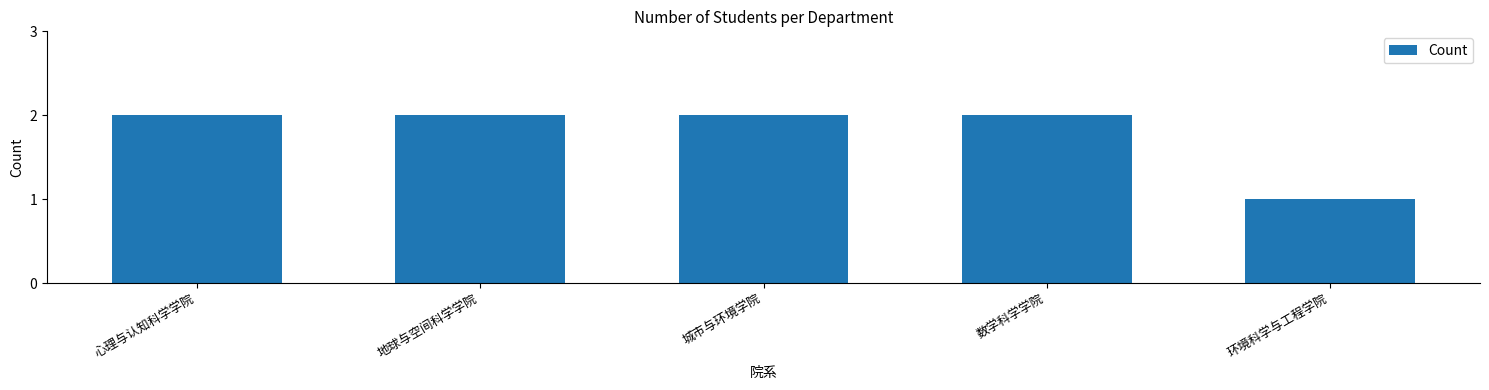

At which category does the chart reach its minimum across all series?

环境科学与工程学院